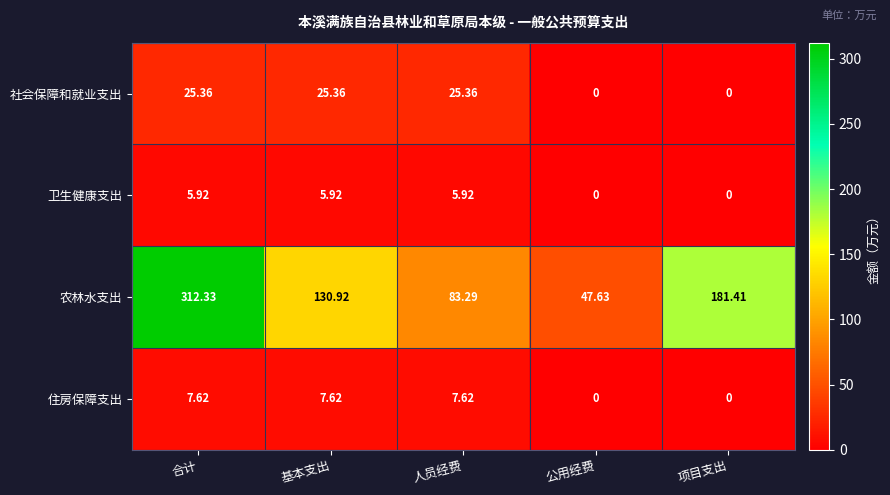

Which series has the largest range (max minus min)?

农林水支出